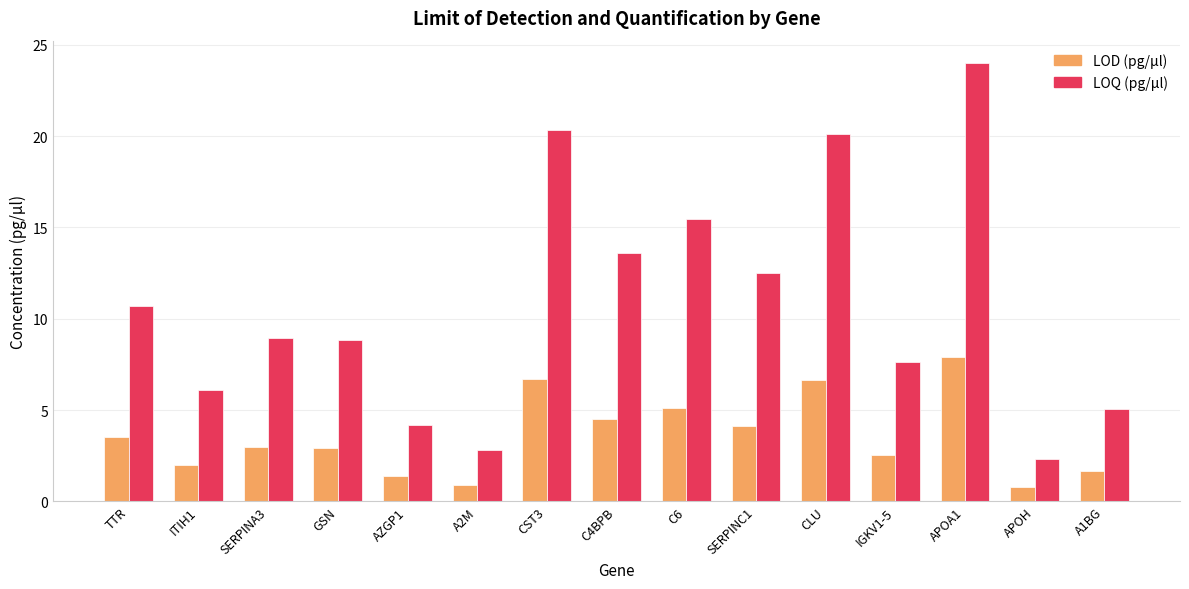

How many data points in LOQ (pg/µl) are above 8?

9